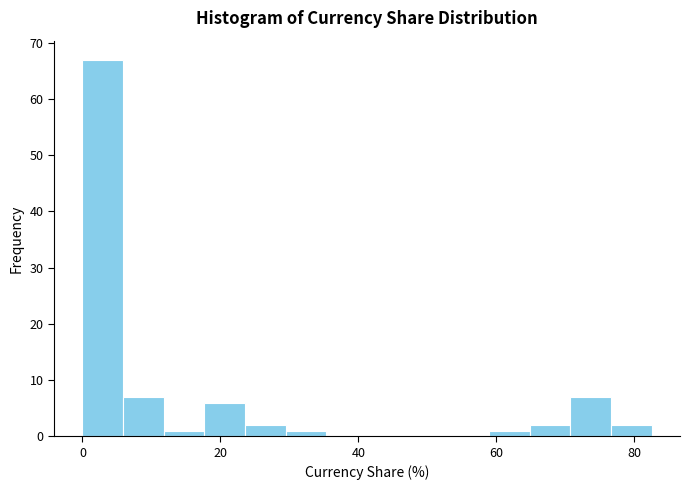

Read against the x-axis, roughly where is the centre of the tallest bar?

2